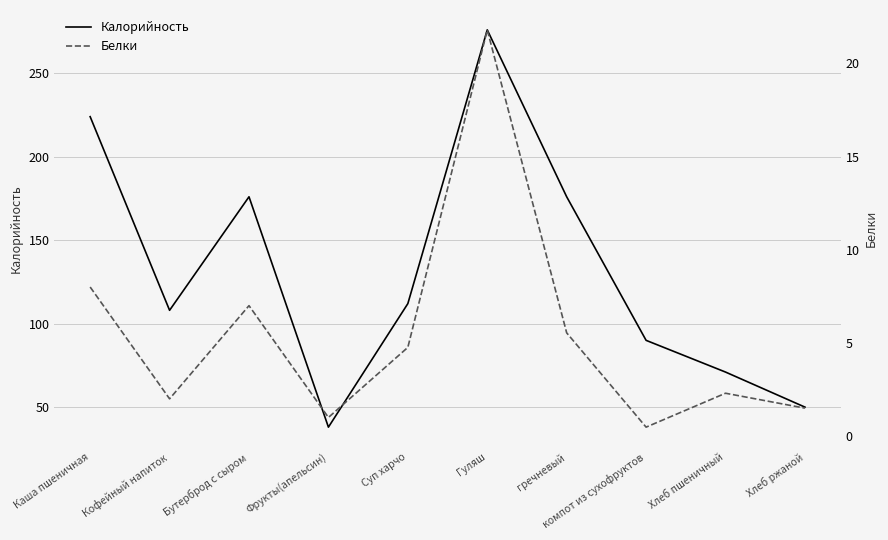

What is the average value of the Калорийность series?

132